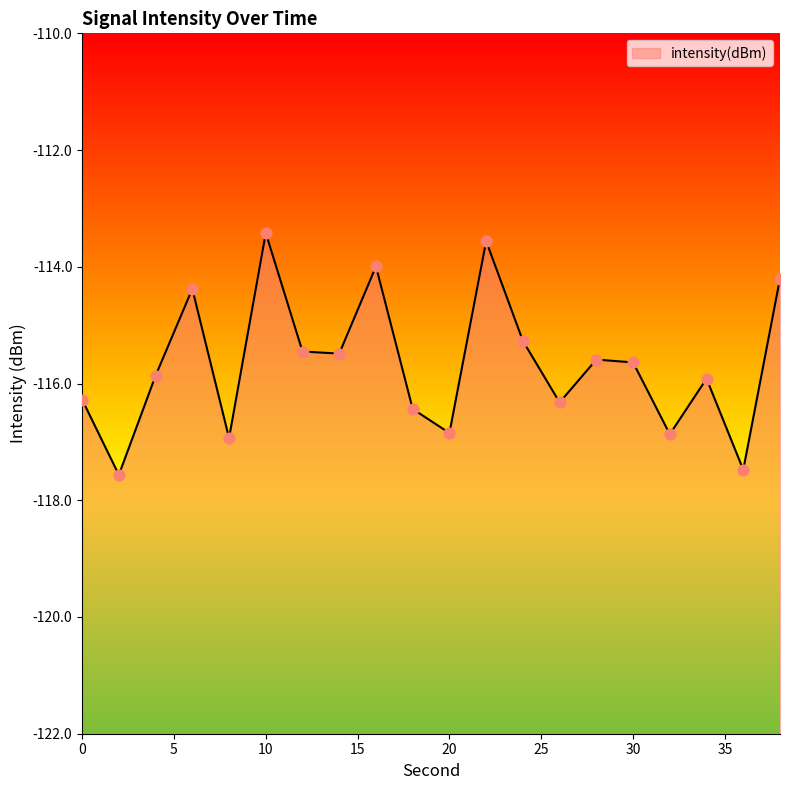

What is the change in value from 2 to 24?

+2.3